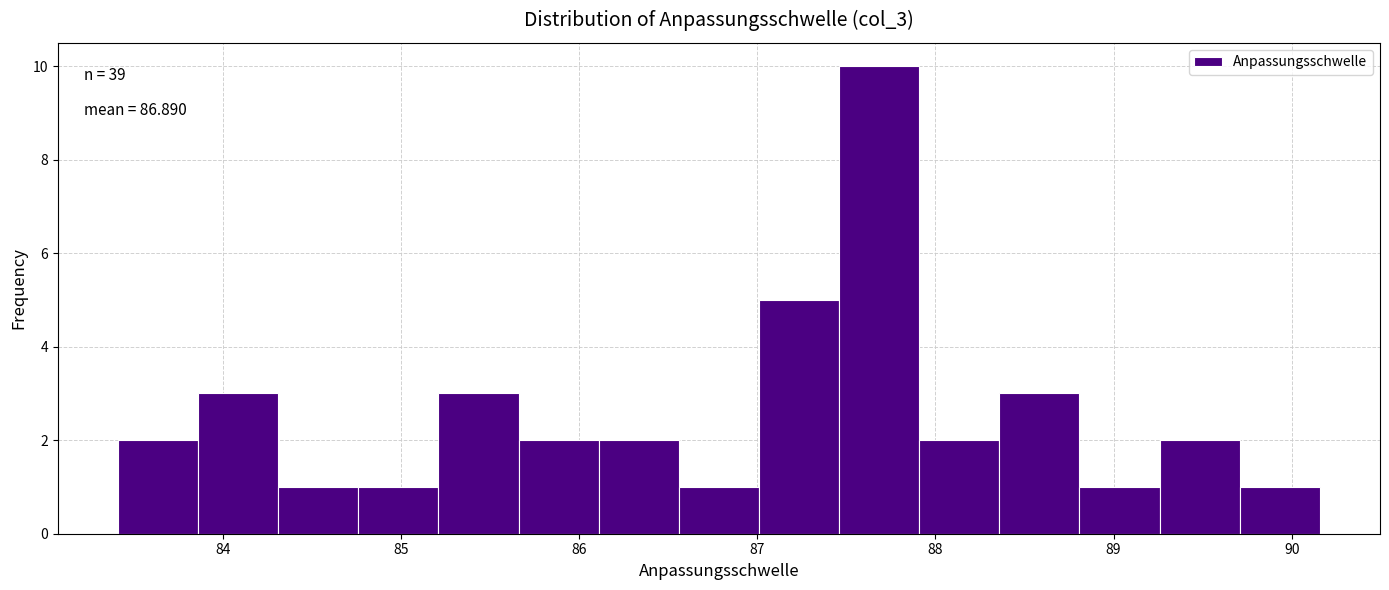

Which range on the x-axis has the tallest bar?

87.5 to 87.9